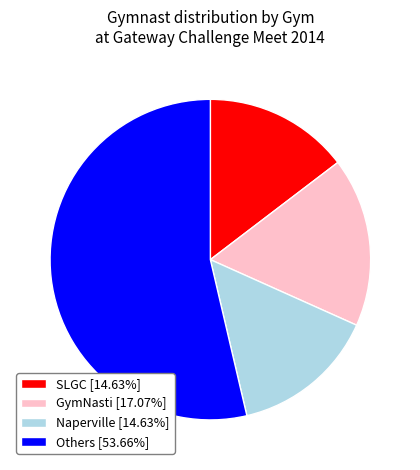

Do GymNasti [17.07%] and Others [53.66%] together represent more than half of the pie?

Yes